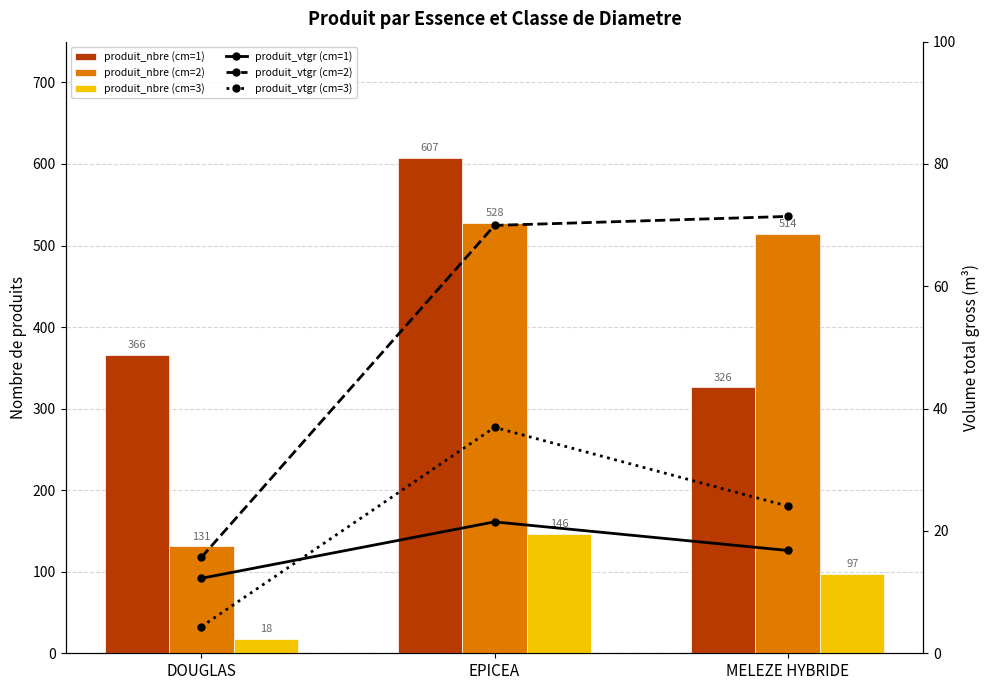

What is the highest value of the produit_nbre (cm=1) series?

607.0